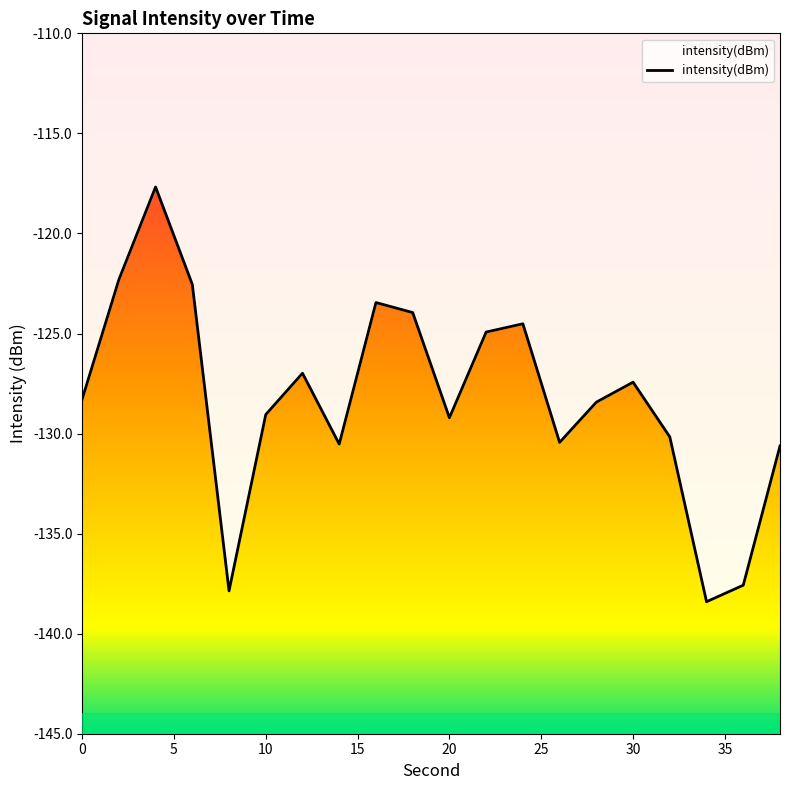

How many lines are shown in the chart?

1